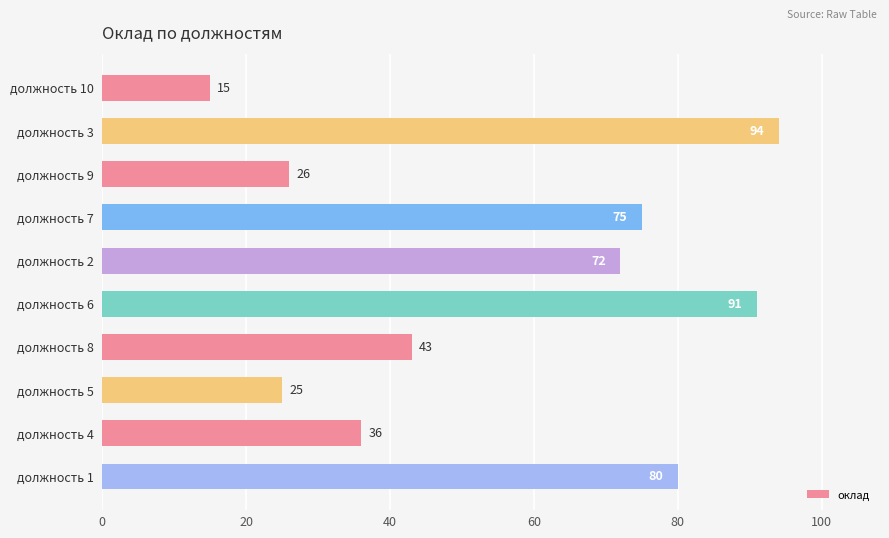

What is the sum of all values?

557